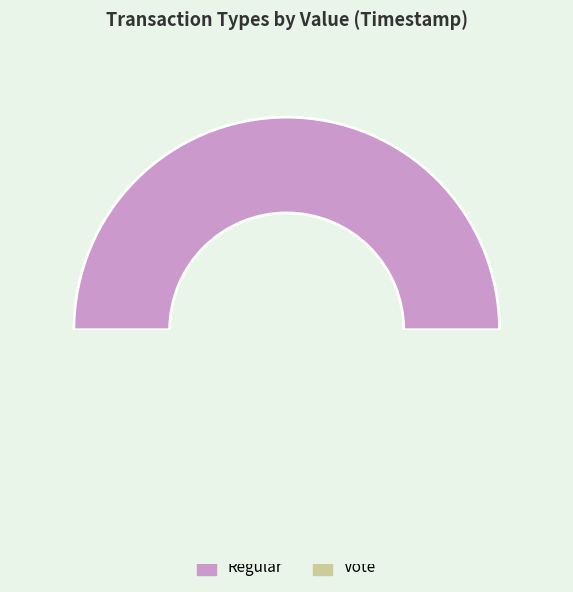

Between Regular and Vote, which is larger?

Regular